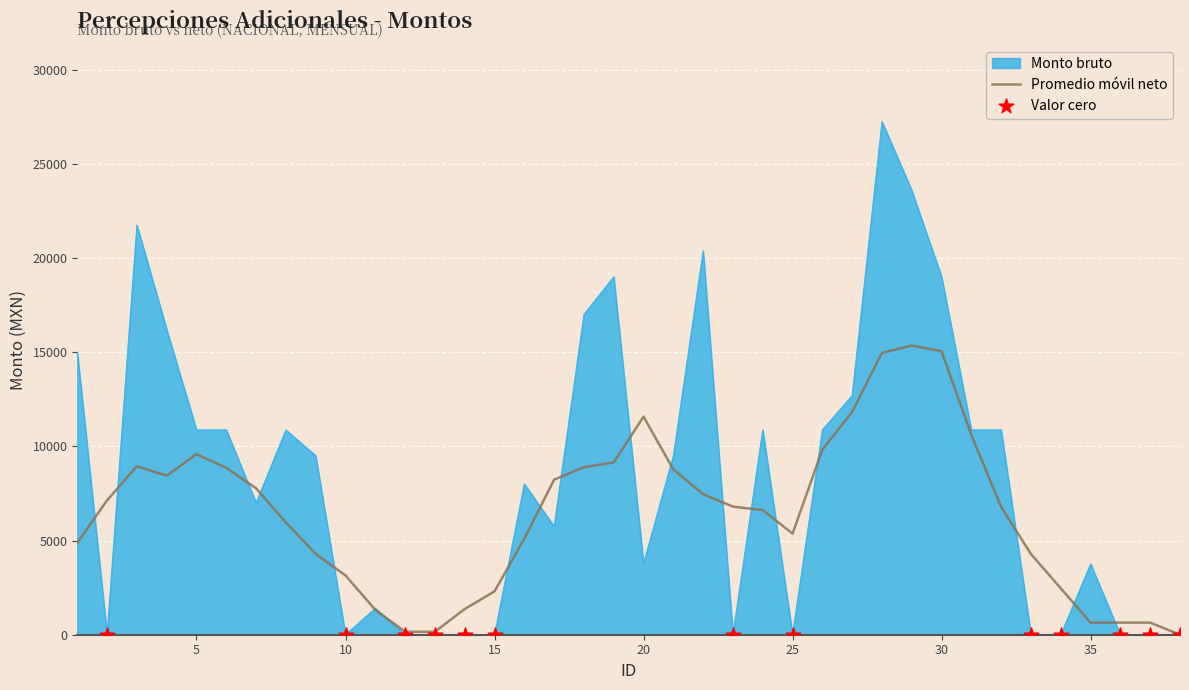

Which series has the largest range (max minus min)?

Monto bruto